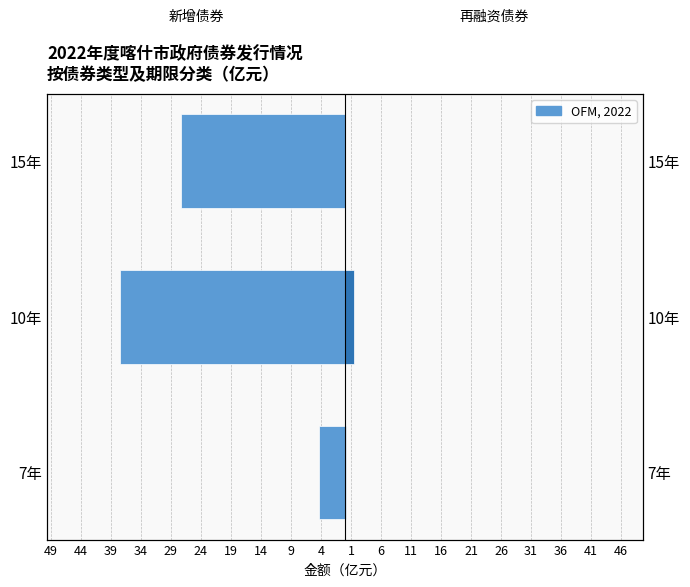

How many bars are there in total?

6